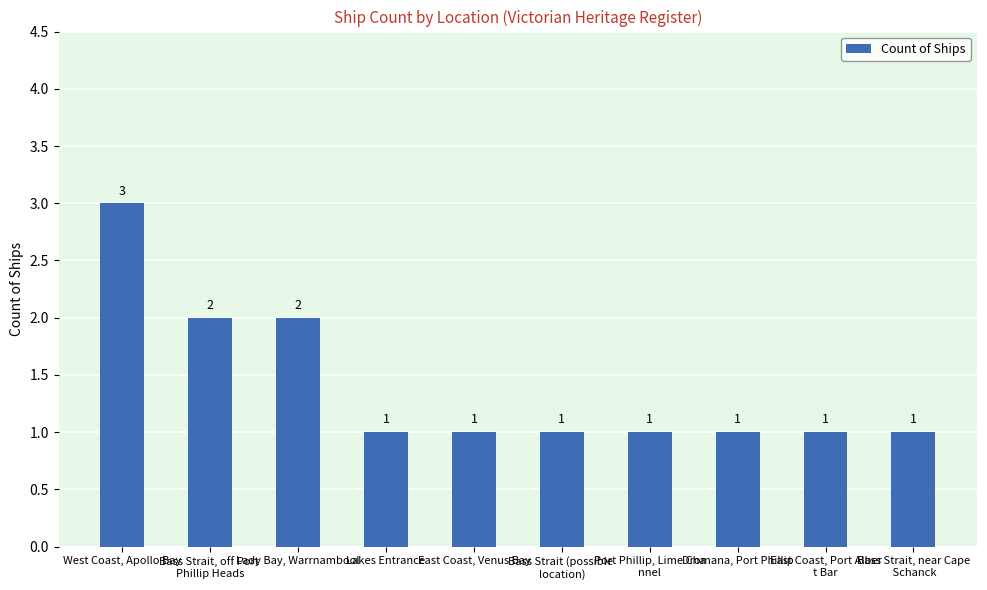

What is the ratio of the value at Lady Bay, Warrnambool to the value at Port Phillip, Lime Cha
nnel?

2.0